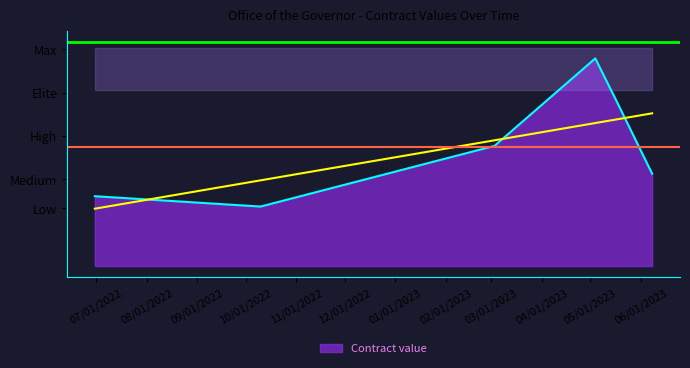

What is the change in value from 2022-06-30 to 2022-10-10?

-3579